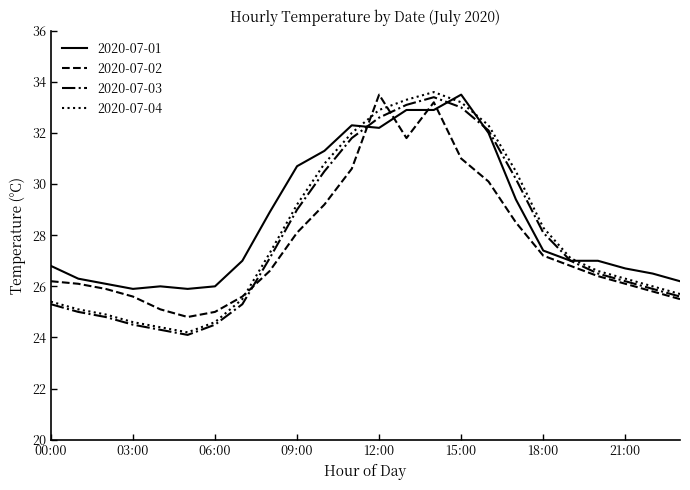

What is the lowest value of the 2020-07-02 series?

24.8